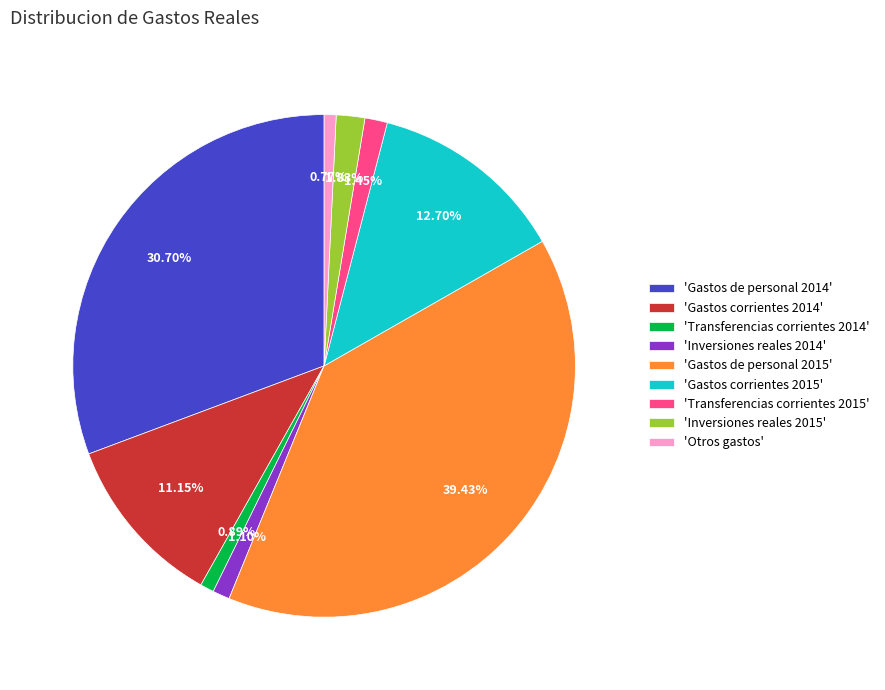

Which has a higher value, 'Gastos de personal 2014' or 'Inversiones reales 2014'?

'Gastos de personal 2014'